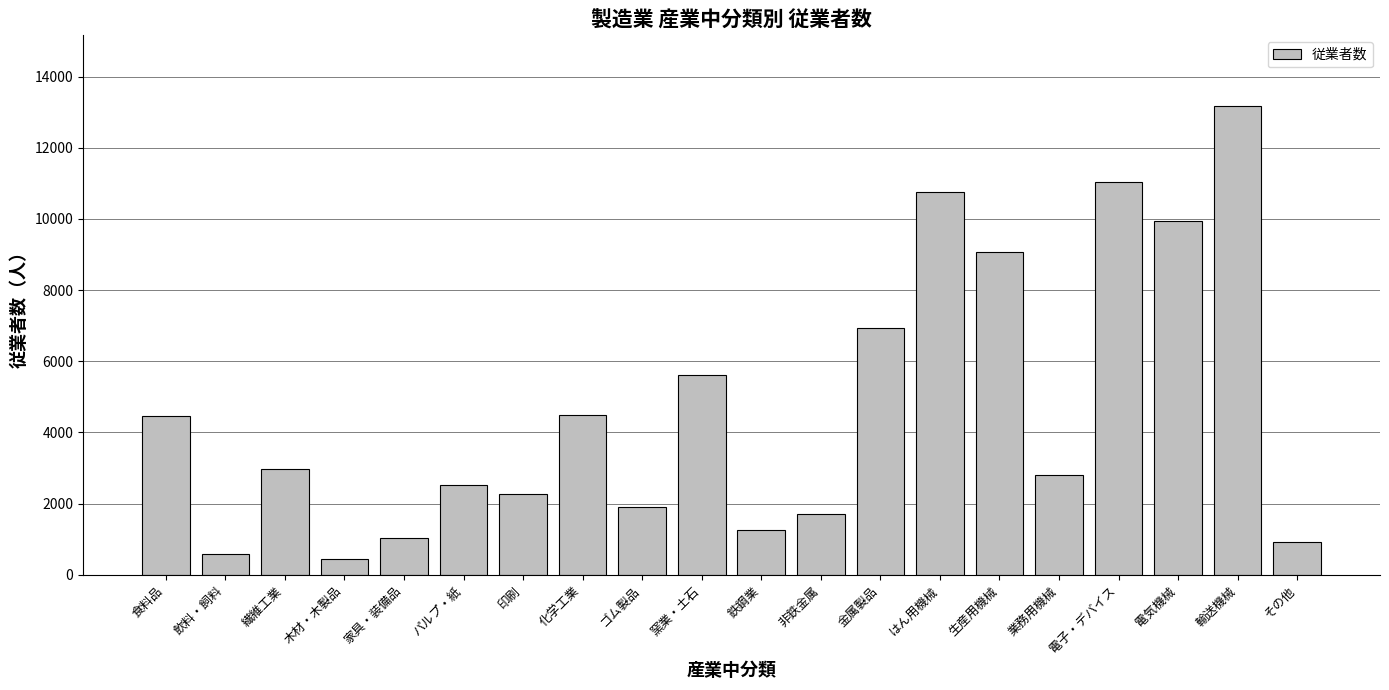

True or false: the data shows 1709 at 非鉄金属.

True